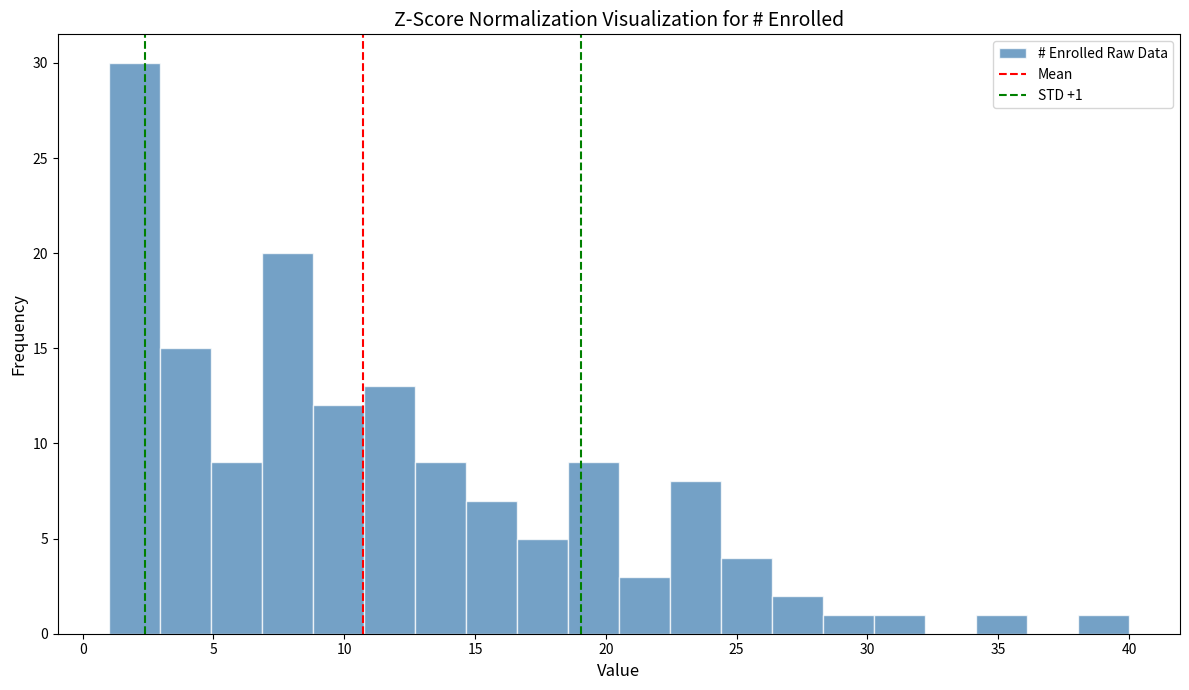

Read against the x-axis, roughly where is the centre of the tallest bar?

2.0